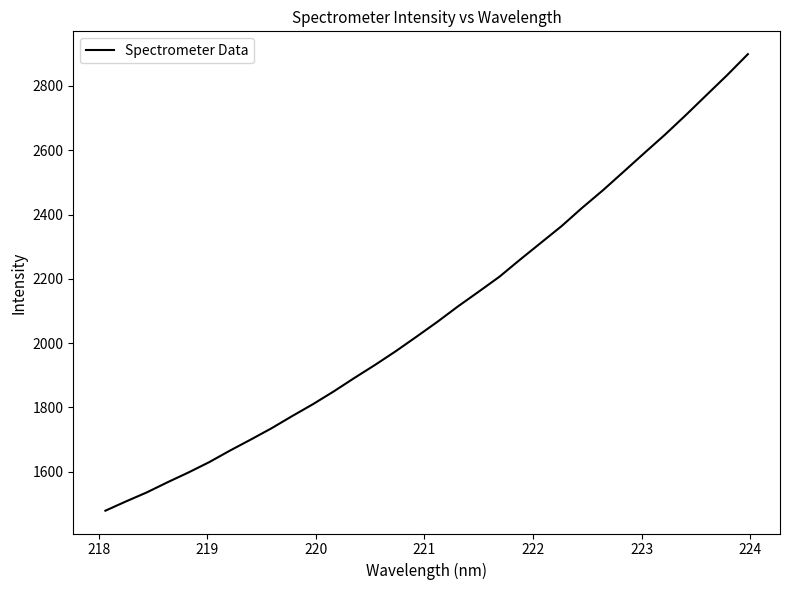

What is the maximum value shown in the chart?

2899.1